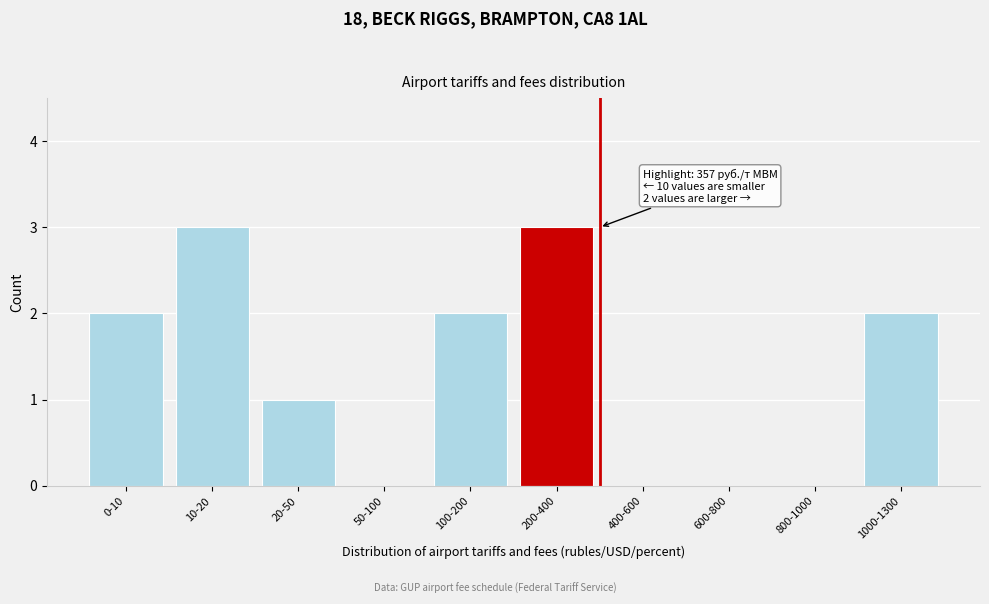

Reading left to right, what are all the values shown in this chart?

0-10=2	10-20=3	20-50=1	50-100=0	100-200=2	200-400=3	400-600=0	600-800=0	800-1000=0	1000-1300=2